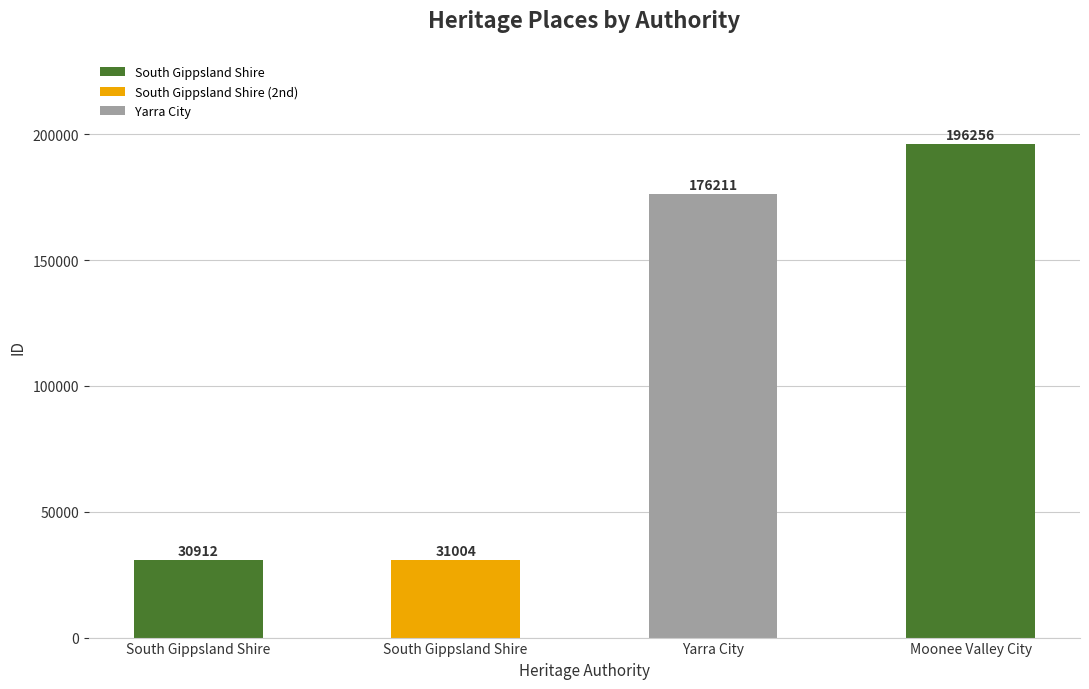

How many data points are less than 176211?

2